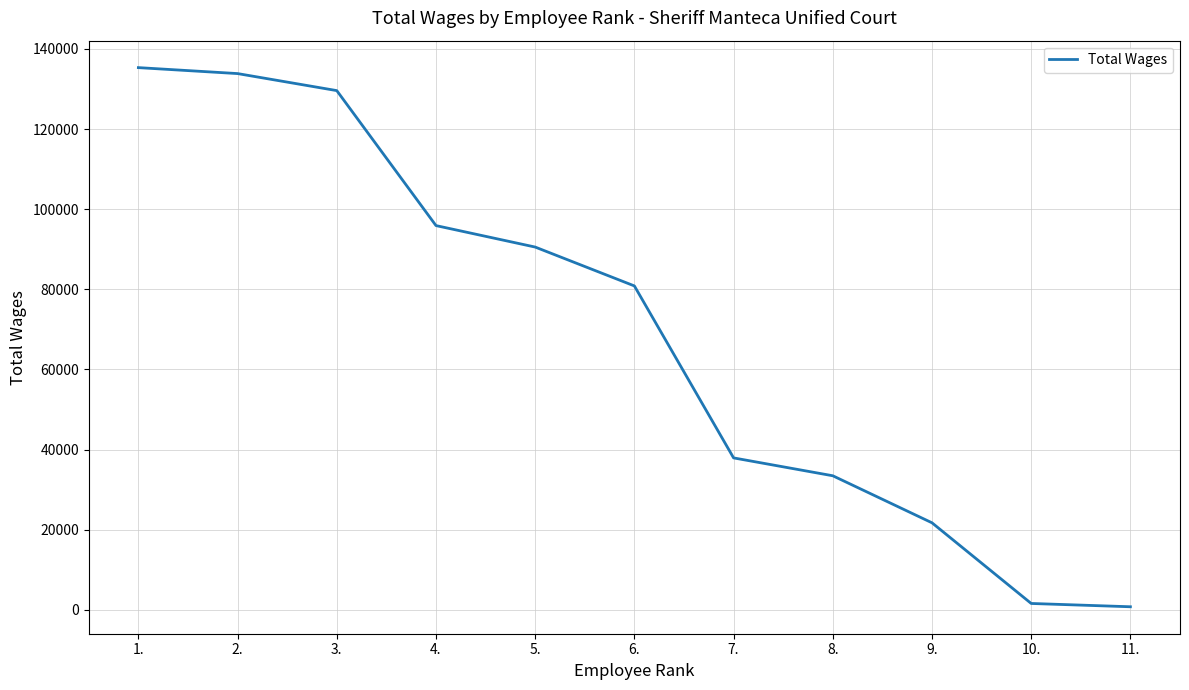

Which has a higher value, 9. or 5.?

5.